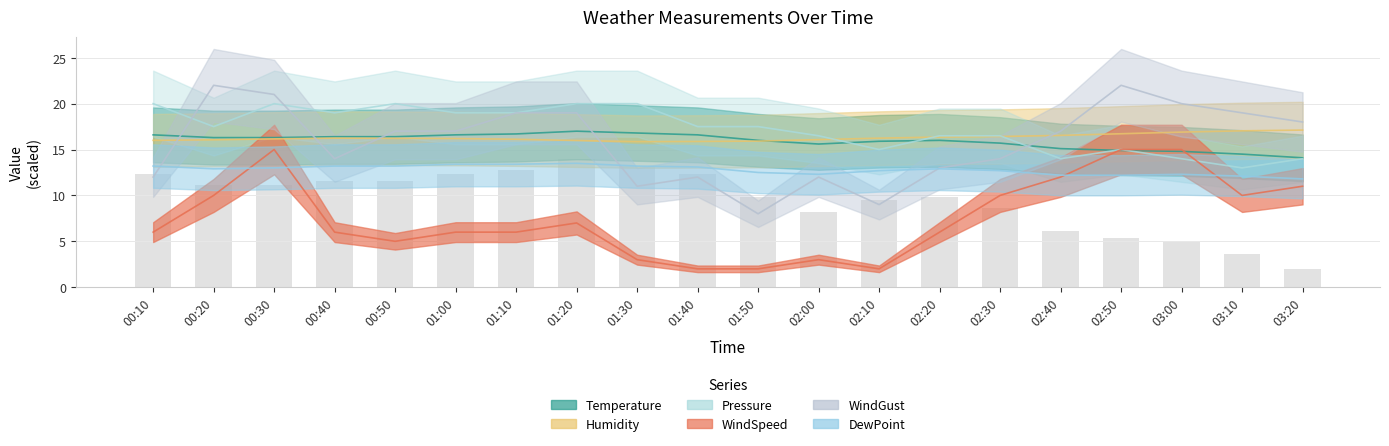

What are all the series names shown in the legend?

Temperature, Humidity, Pressure, WindSpeed, WindGust, DewPoint